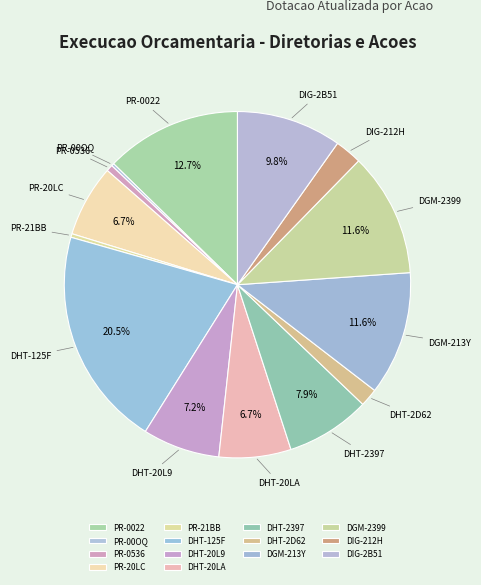

Which category has the biggest portion of the pie?

DHT-125F